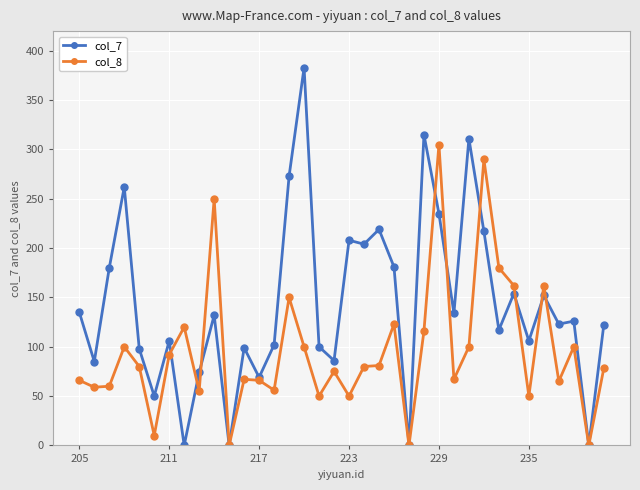

What is the maximum value shown in the chart?

383